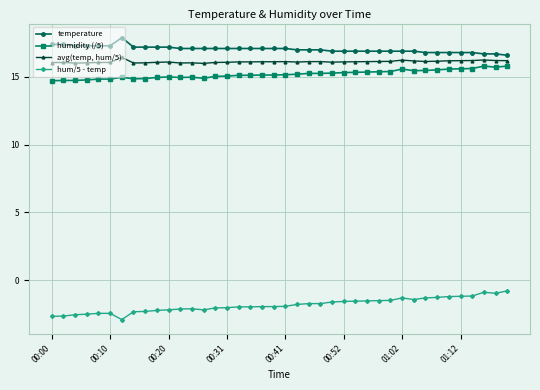

Does the chart have visible grid lines?

Yes